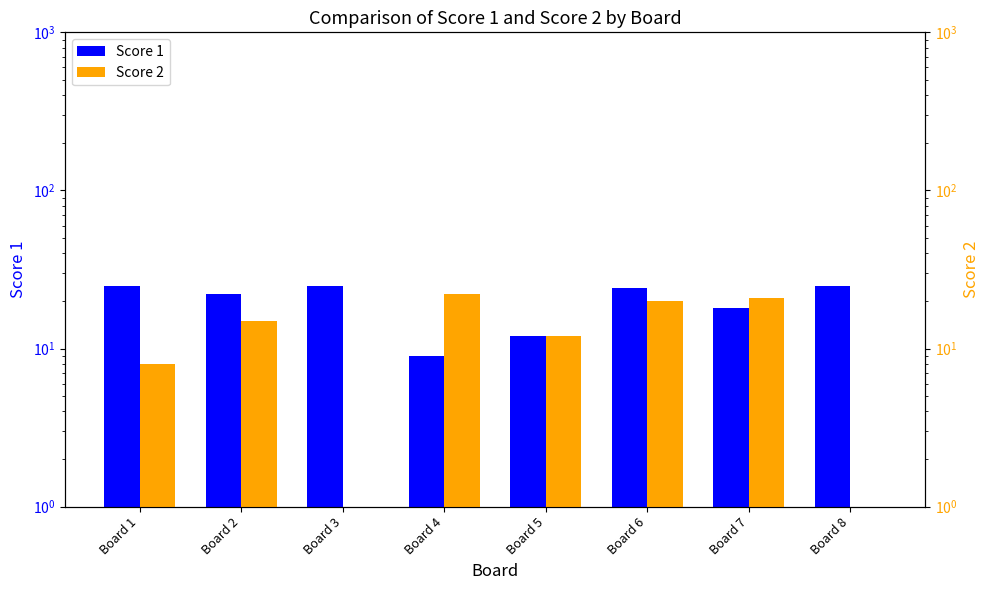

Rank the series at Board 7 from lowest to highest value.

Score 1, Score 2